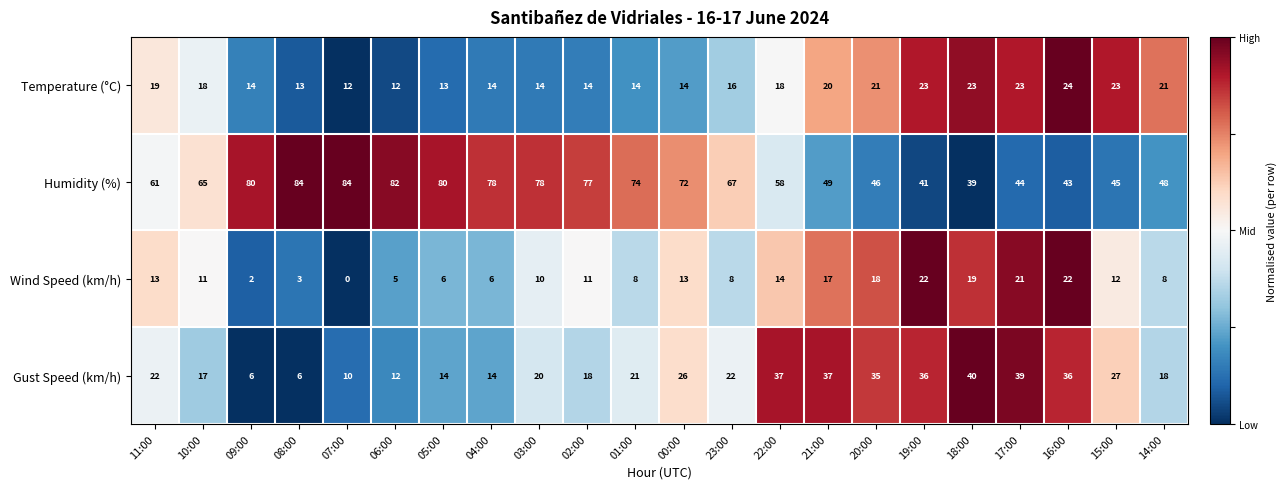

What is the smallest value displayed?

0